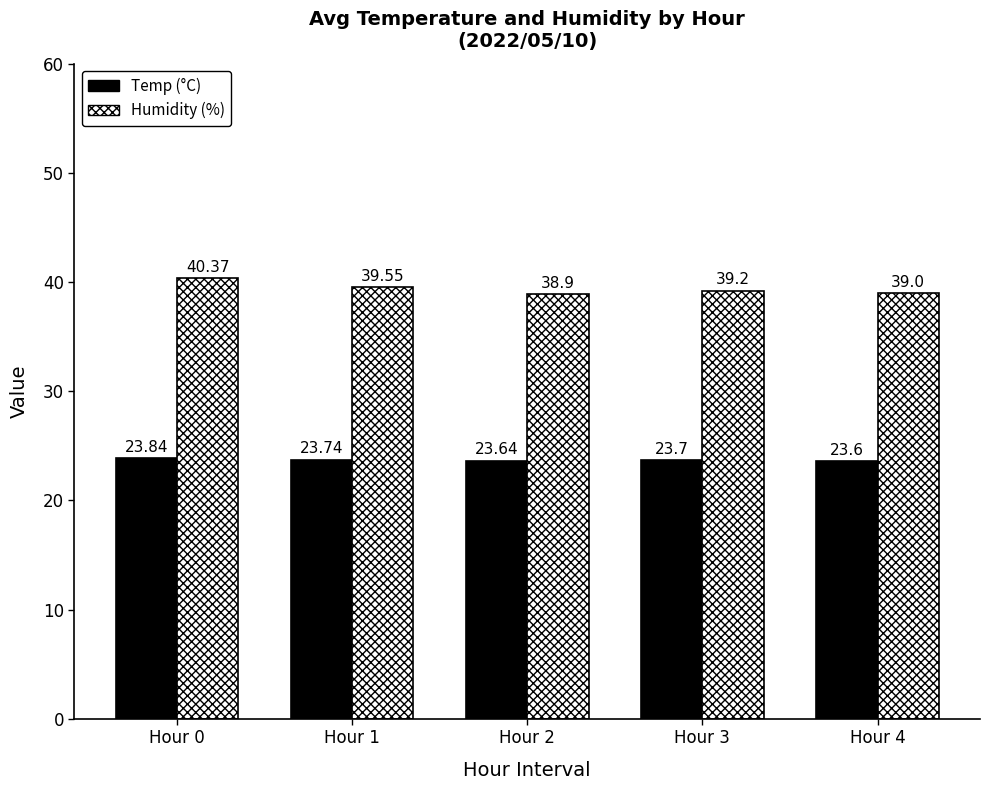

Rank the series at Hour 4 from lowest to highest value.

Temp (°C), Humidity (%)